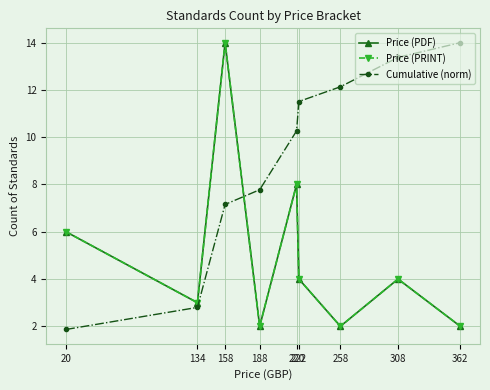

What is the total value across all series at 158?

35.2